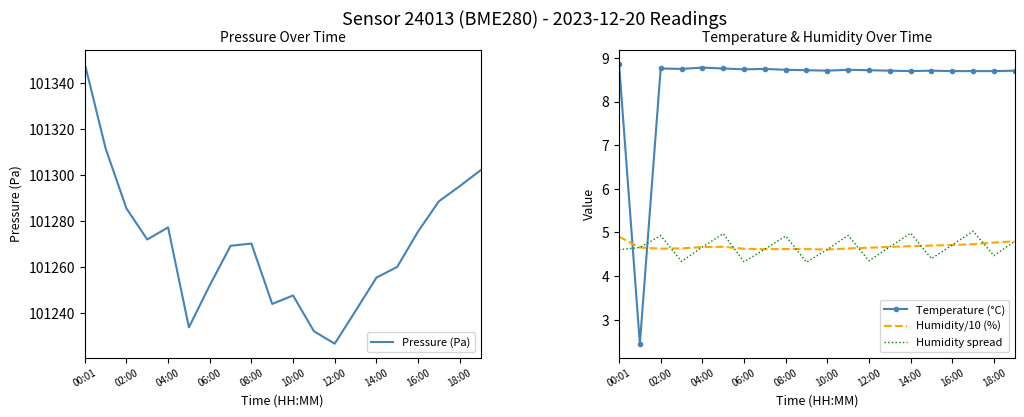

How many categories are shown in the chart?

20